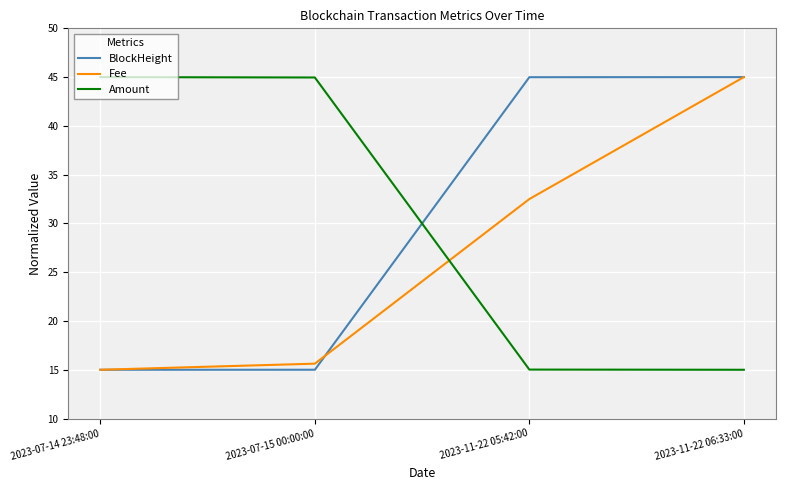

Where does the BlockHeight series first go above 44?

2023-11-22 05:42:00